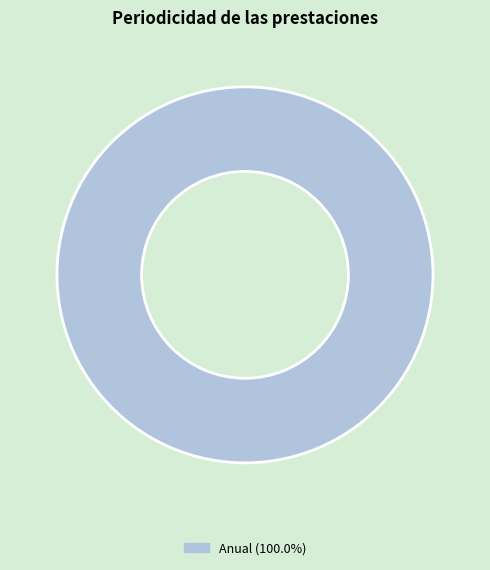

Does any single category account for the majority?

Yes